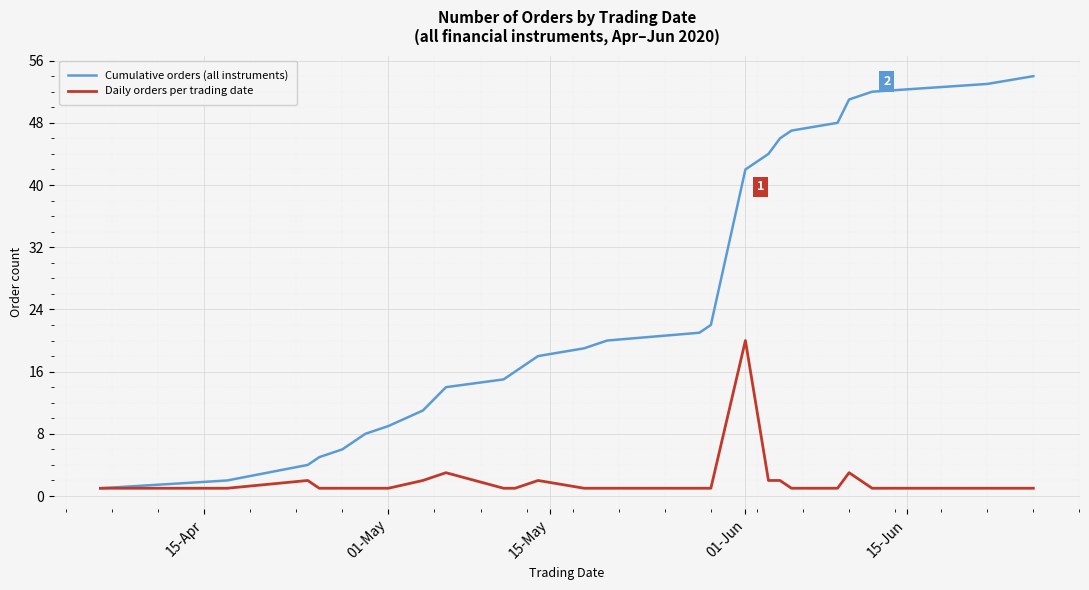

How many series are shown in this chart?

2